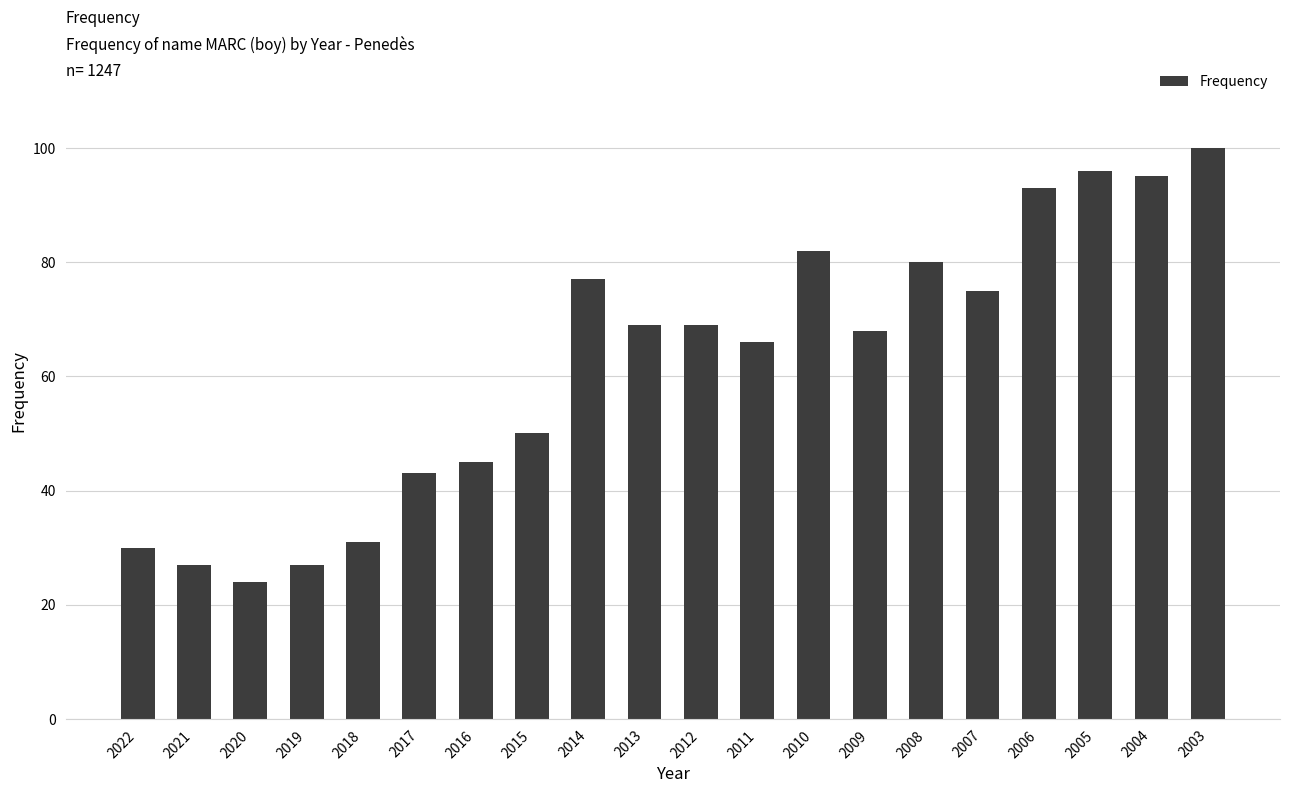

Does the chart contain stacked bars?

No